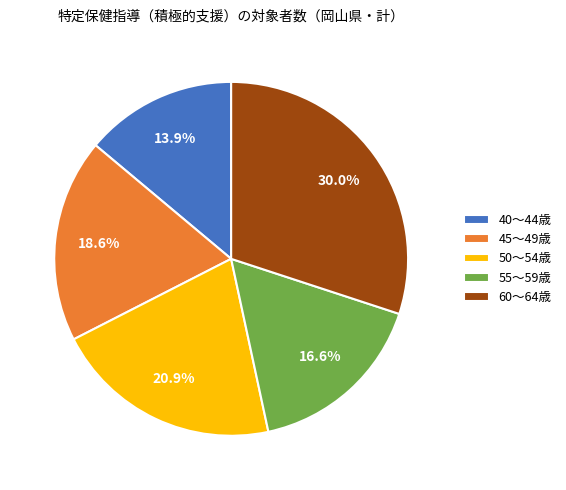

To the nearest percent, what portion does 40～44歳 represent?

14%